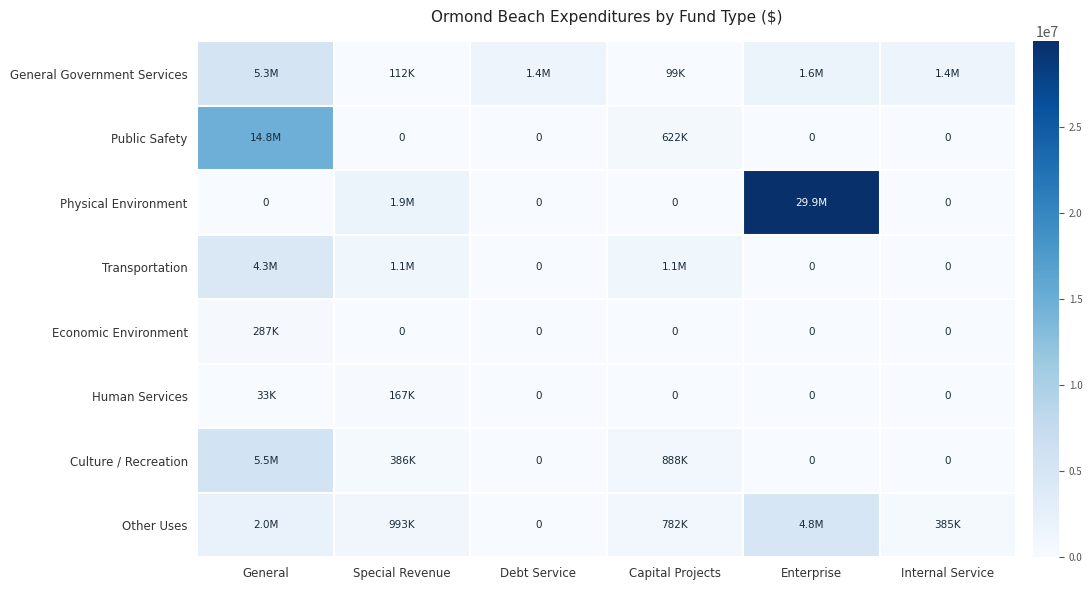

The General Government Services series shows 1413233 at Internal Service. True or false?

True